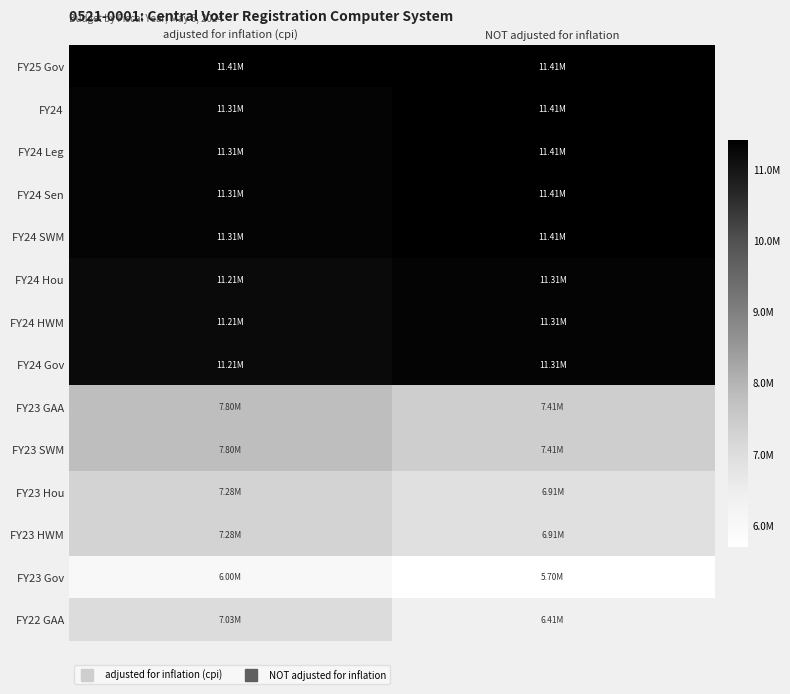

What is the spread (max minus min) of values at adjusted for inflation (cpi)?

5415611